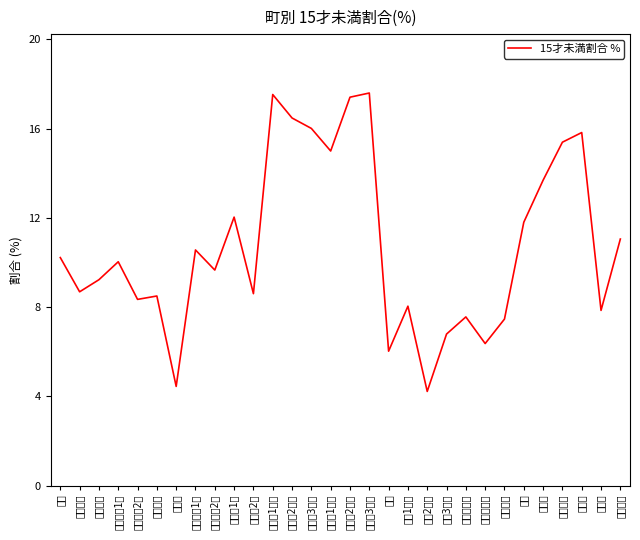

Reading left to right, extract all data points from this chart.

10.2	8.7	9.2	10.0	8.4	8.5	4.5	10.6	9.7	12.0	8.6	17.5	16.5	16.0	15.0	17.4	17.6	6.0	8.0	4.2	6.8	7.6	6.4	7.5	11.8	13.7	15.4	15.8	7.9	11.1